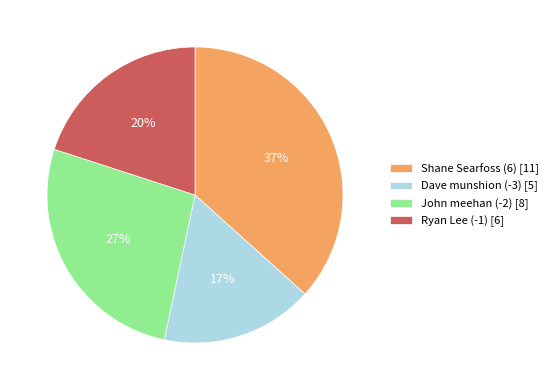

To the nearest percent, what portion does Ryan Lee (-1) represent?

20%